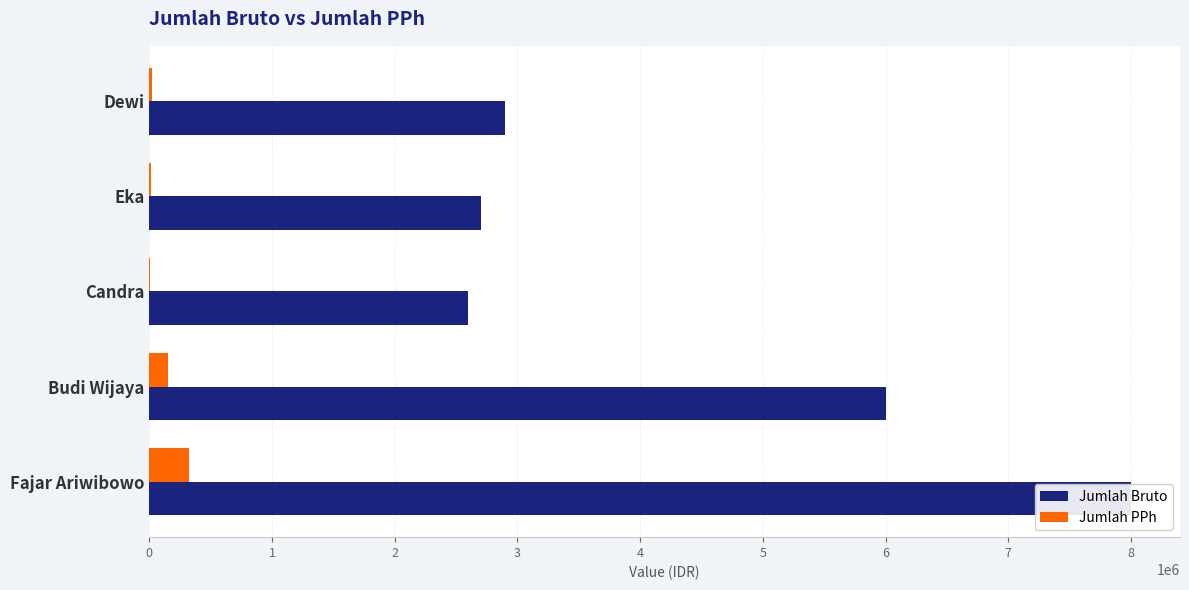

Reading left to right, transcribe all the data shown in this chart.

Jumlah Bruto: 8000000	6000000	2600000	2700000	2900000
Jumlah PPh: 319271	150313	8813	13563	23063